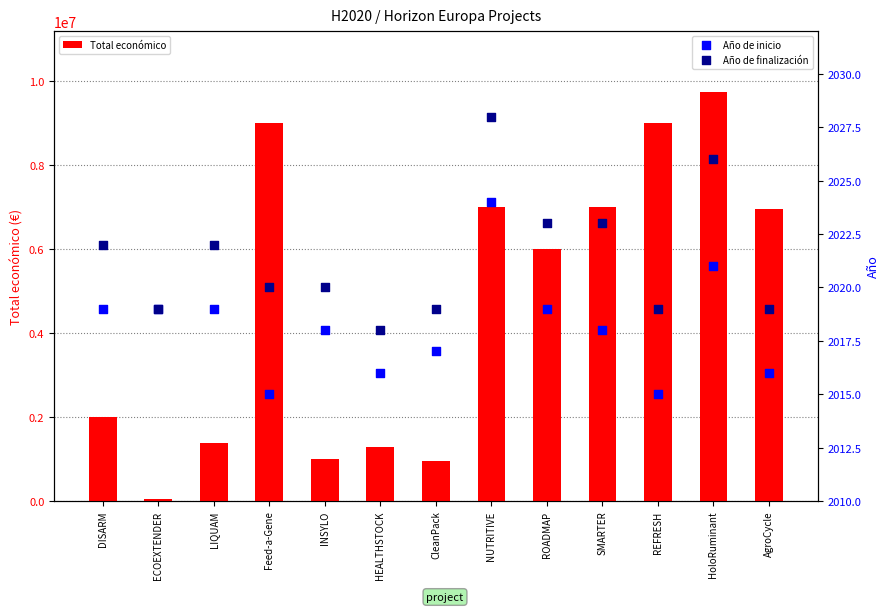

What are all the series names shown in the legend?

Total económico, Año de inicio, Año de finalización